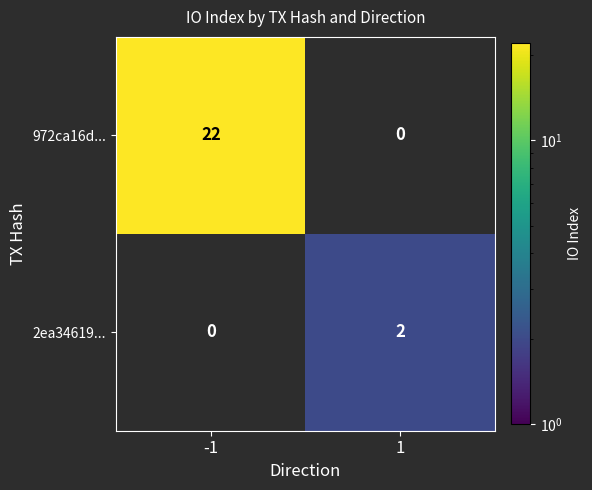

The 2ea34619... series shows 2 at 1. True or false?

True